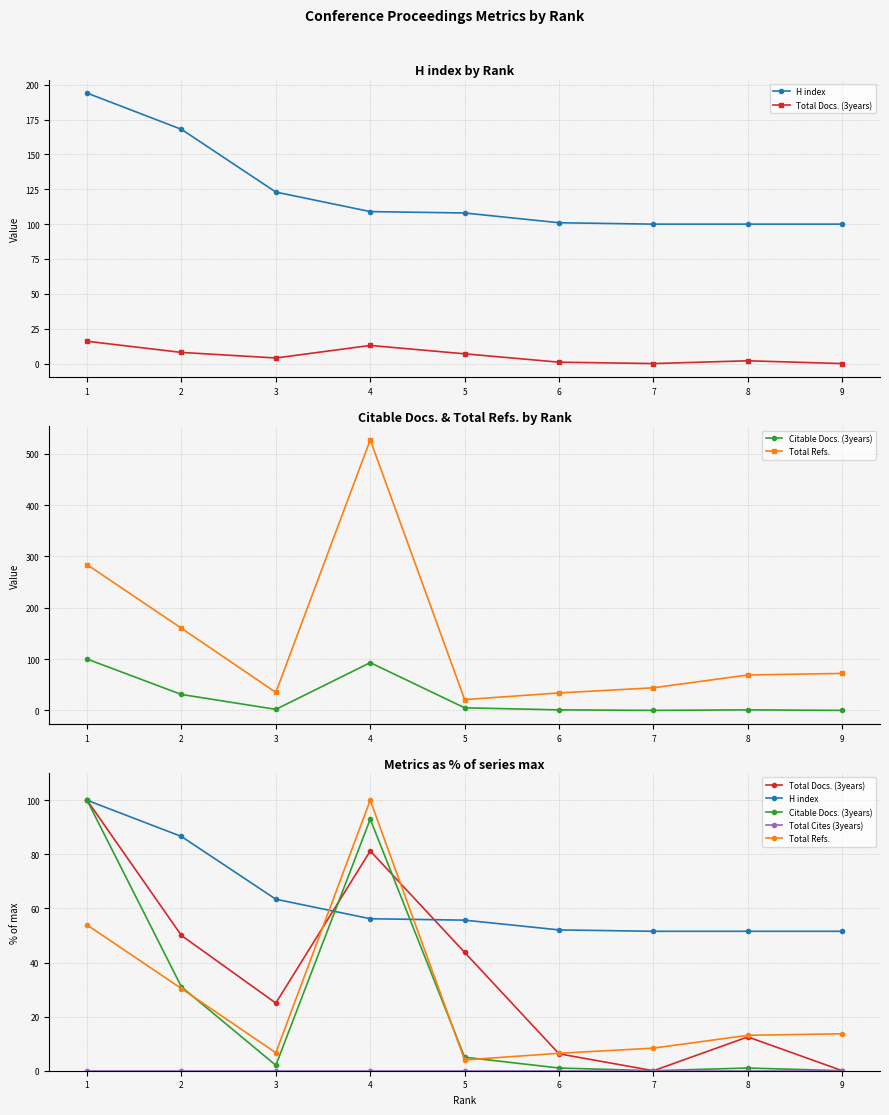

What is the spread (max minus min) of values at 2?

86.6